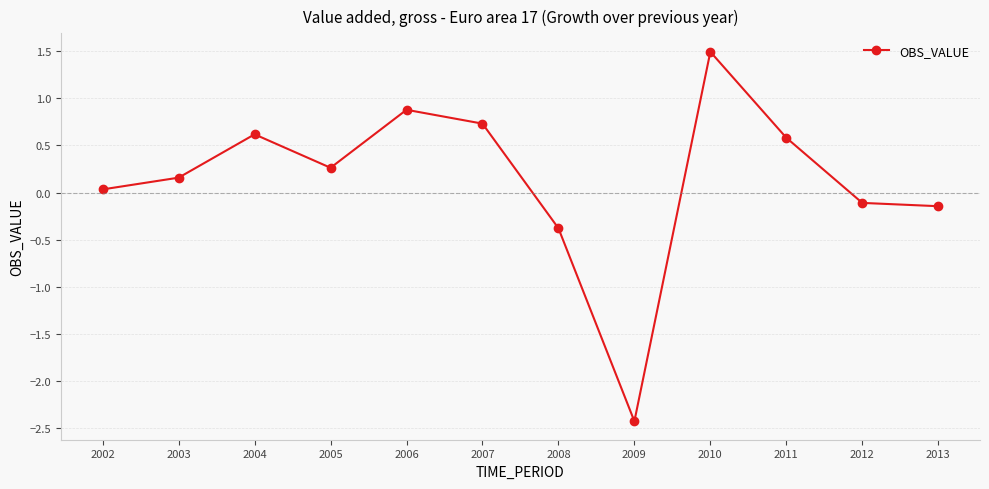

What is the sum of the values at 2007 and 2008?

0.4